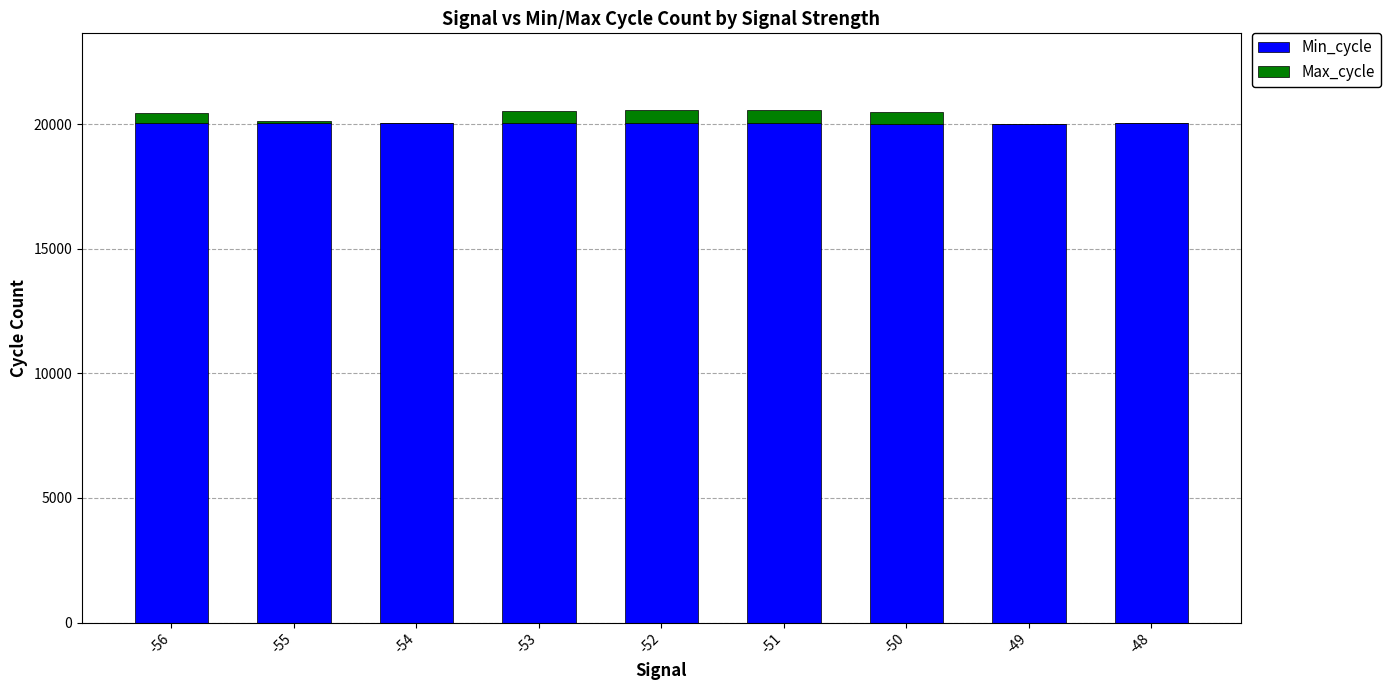

What is the sum of the Min_cycle values at -55 and -48?

40086